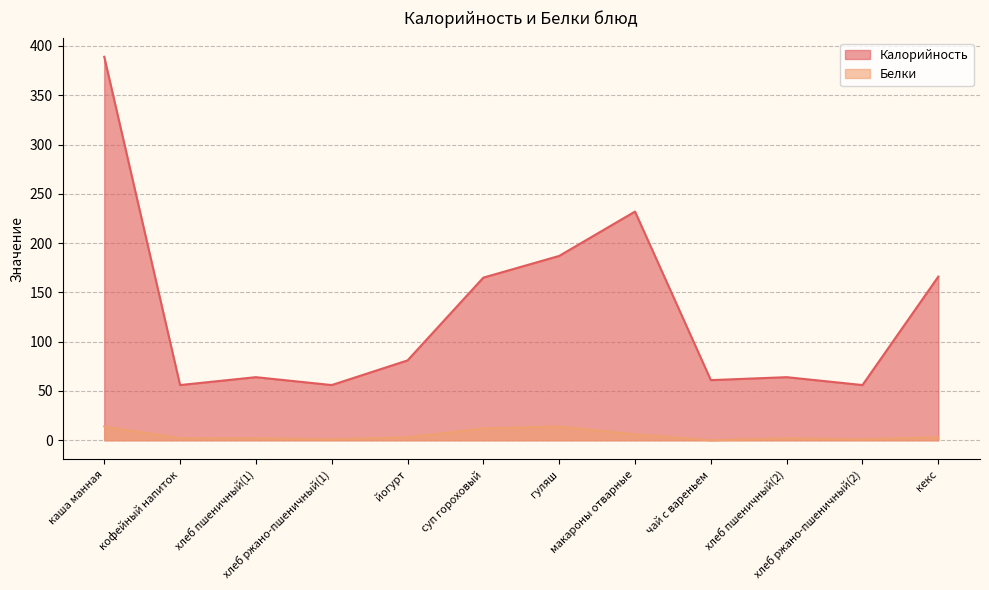

What is the value of the Белки point at the 8th from the left?

6